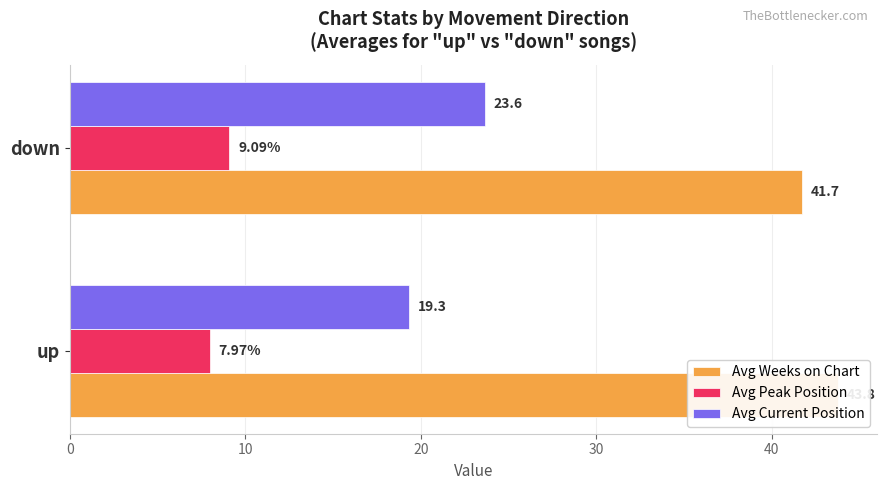

Are the bars horizontal?

Yes